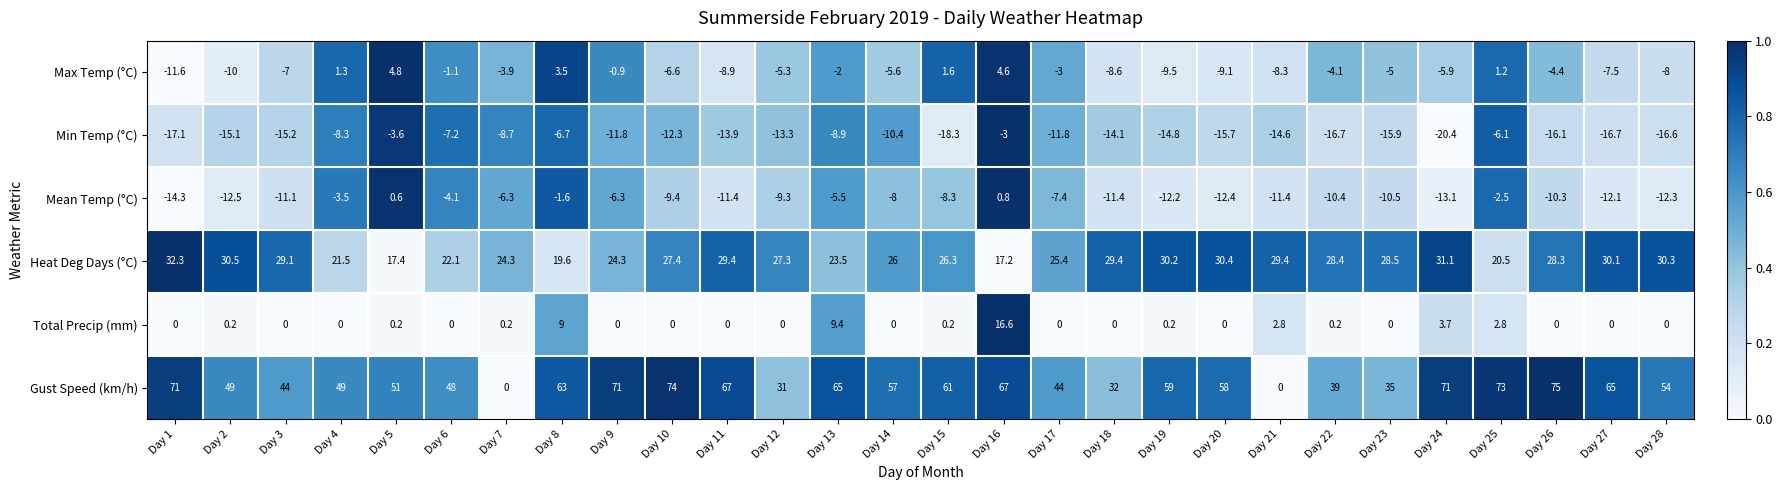

Which series has the widest spread of values?

Gust Speed (km/h)